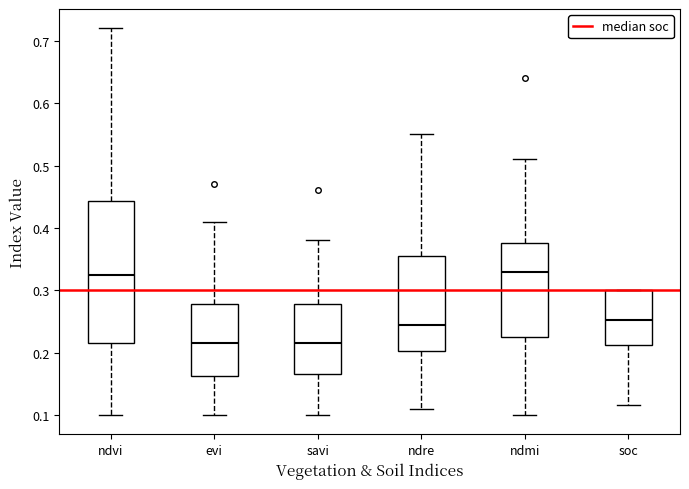

Where does the median line of the box for soc sit on the y-axis? The values are not printed on the chart, so give them approximately, as read against the axis.

0.25